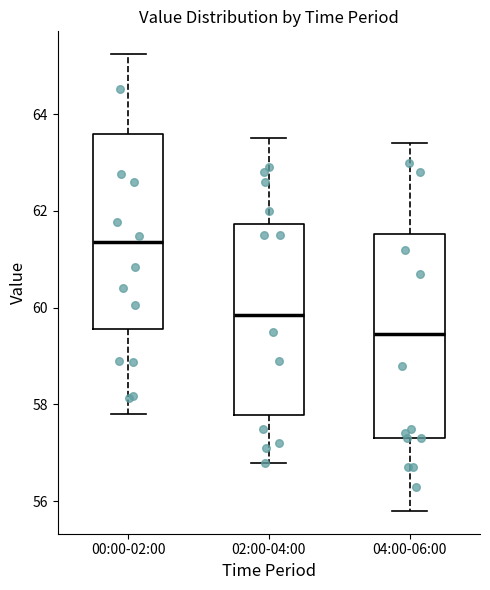

Where does the lower whisker of the box for 04:00-06:00 end on the y-axis? The values are not printed on the chart, so give them approximately, as read against the axis.

55.8